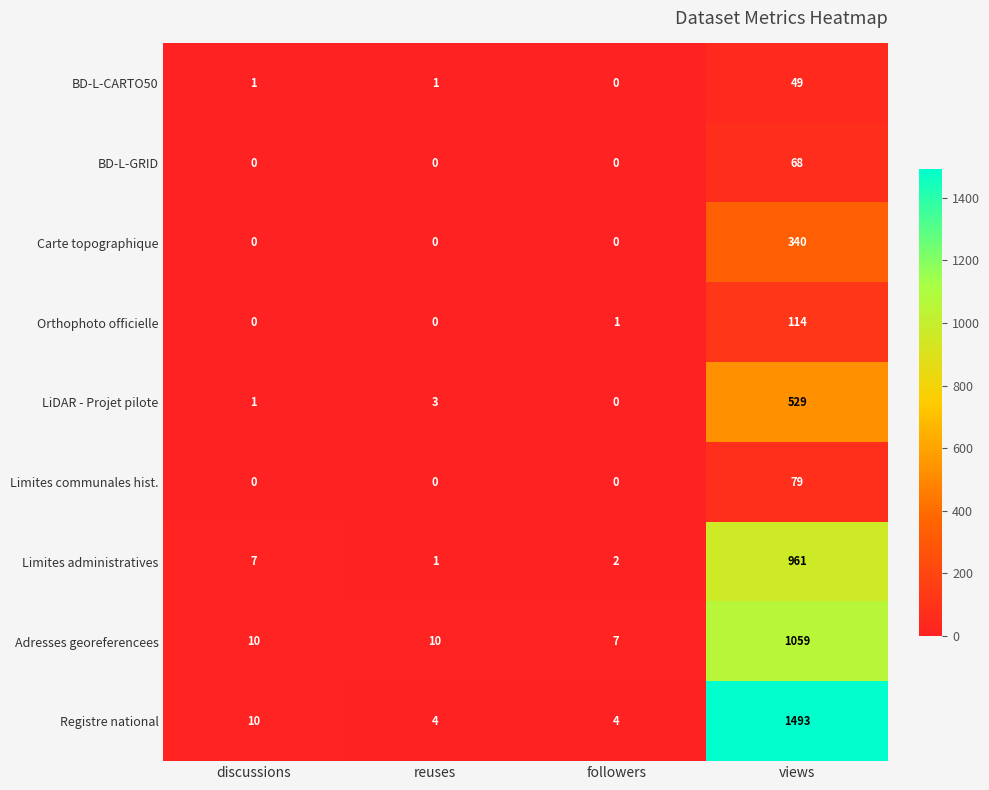

What is the difference between the highest and lowest values at discussions?

10